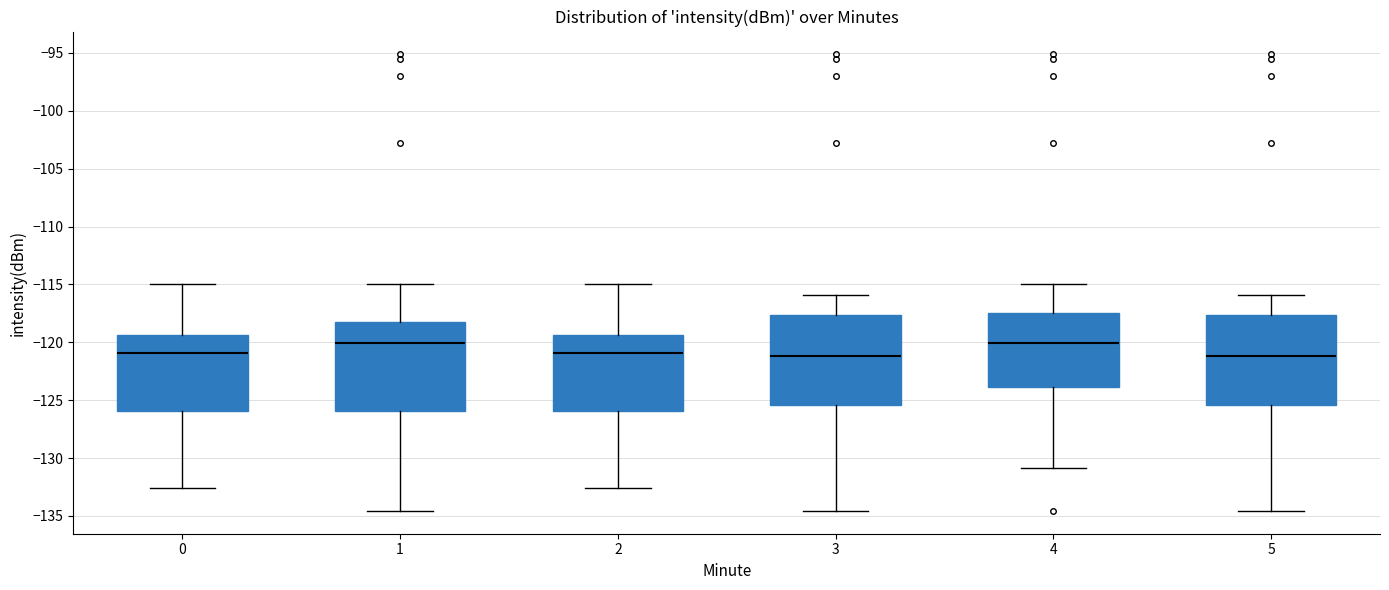

Where is the upper edge of the box at x = 1 on the y-axis? The values are not printed on the chart, so give them approximately, as read against the axis.

-118.0